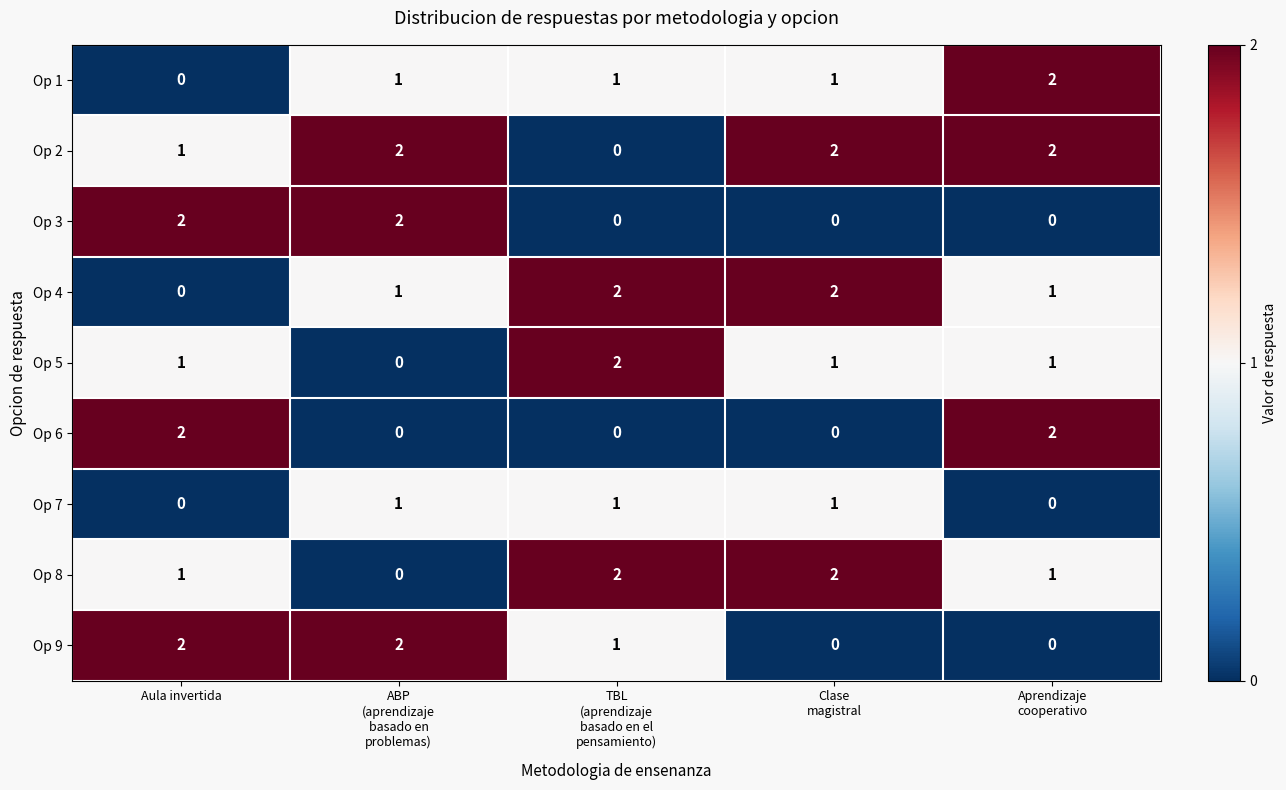

Count the Op 7 values in the range 0 to 1.

5